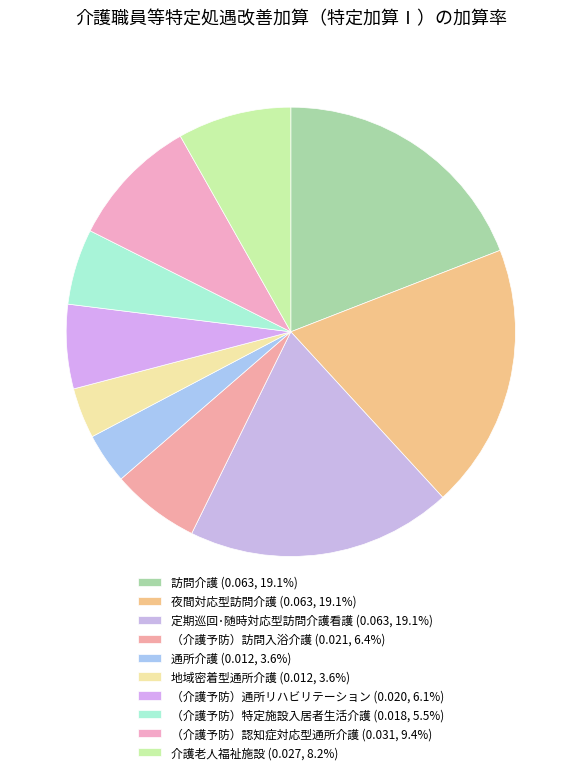

To the nearest percent, what percentage of the pie is 訪問介護?

19%